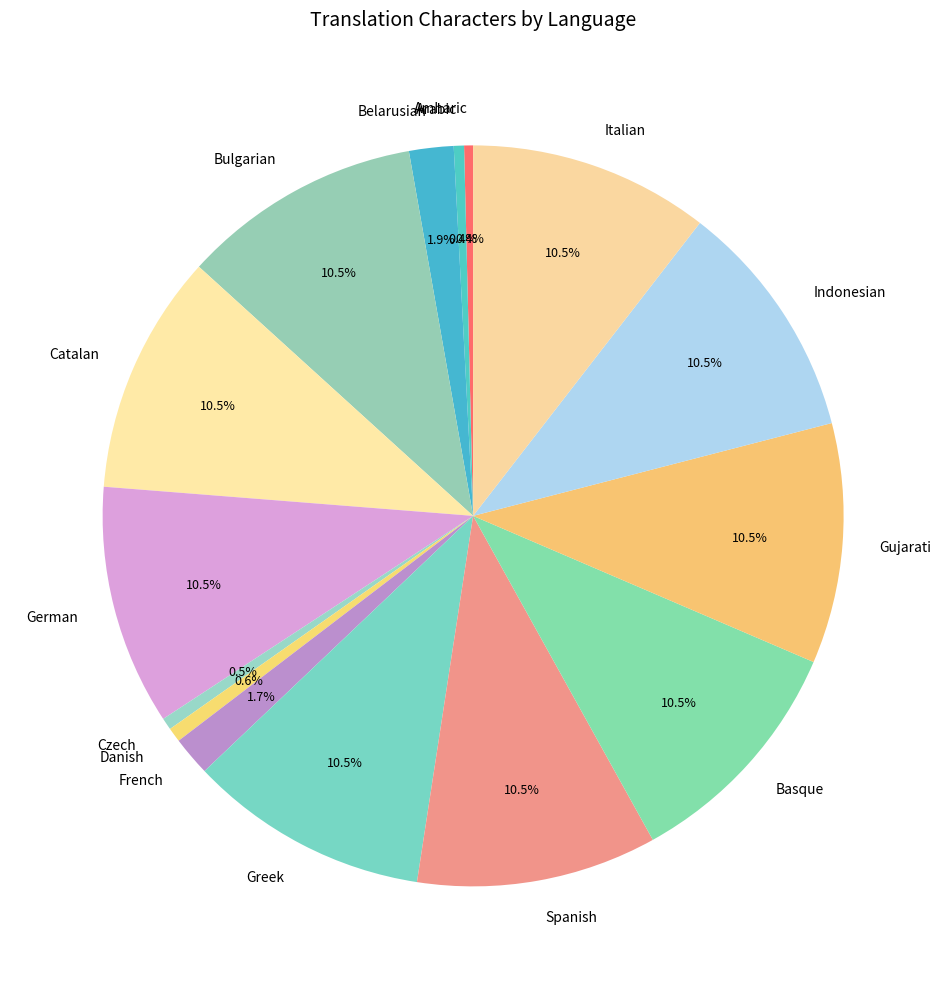

What portion of the pie excludes Indonesian?

89.5%